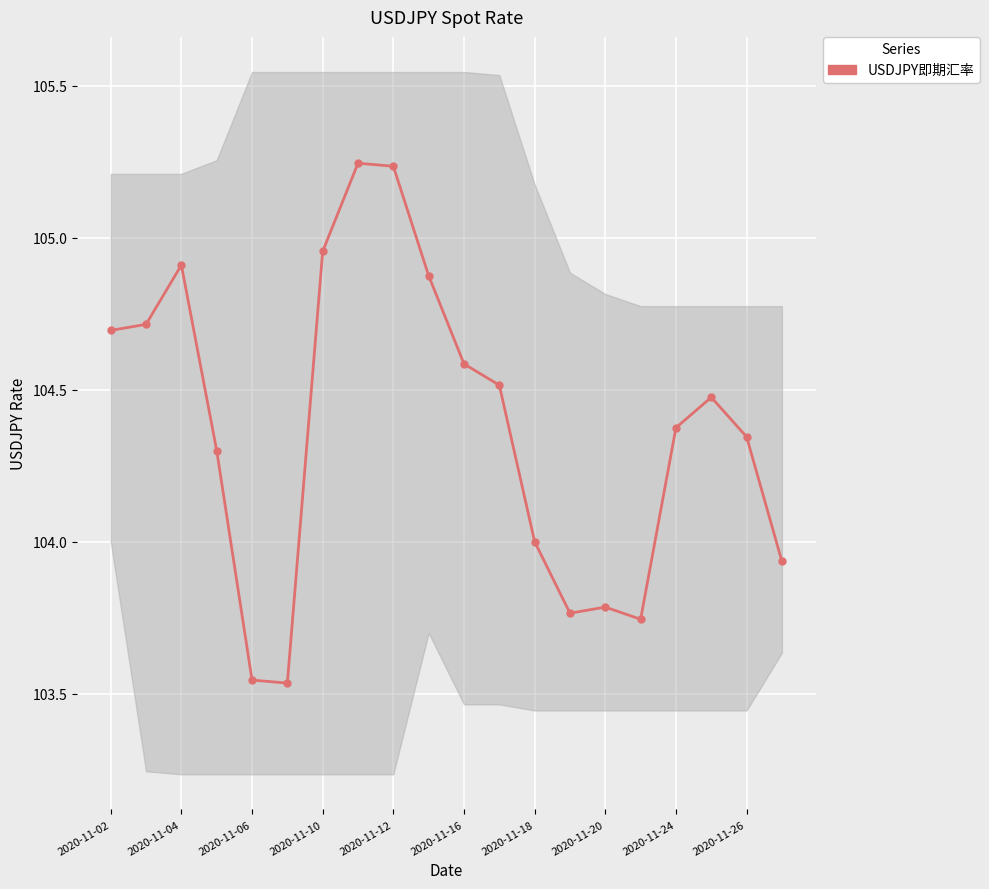

What is the sum of all values?

2087.5